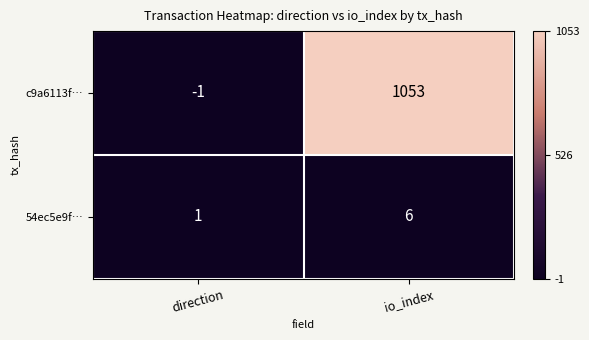

Reading left to right, list all the values displayed in this chart.

c9a6113f…: direction=-1	io_index=1053
54ec5e9f…: direction=1	io_index=6